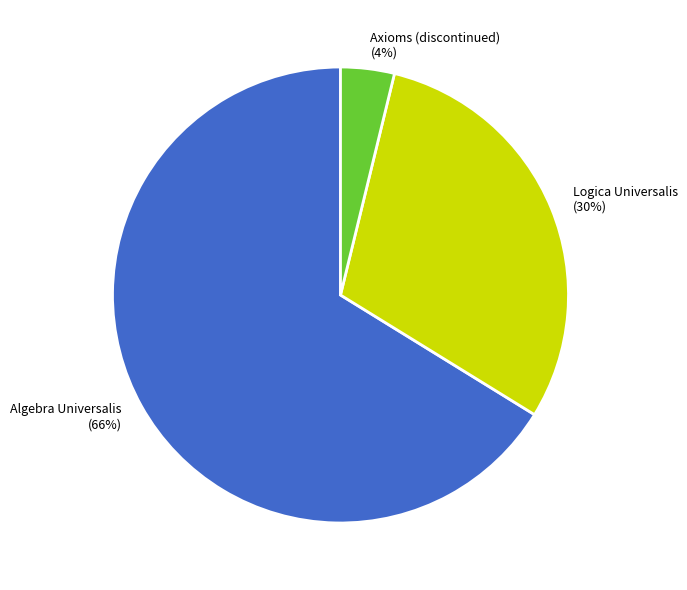

Do Logica Universalis and Axioms (discontinued) together represent more than half of the pie?

No